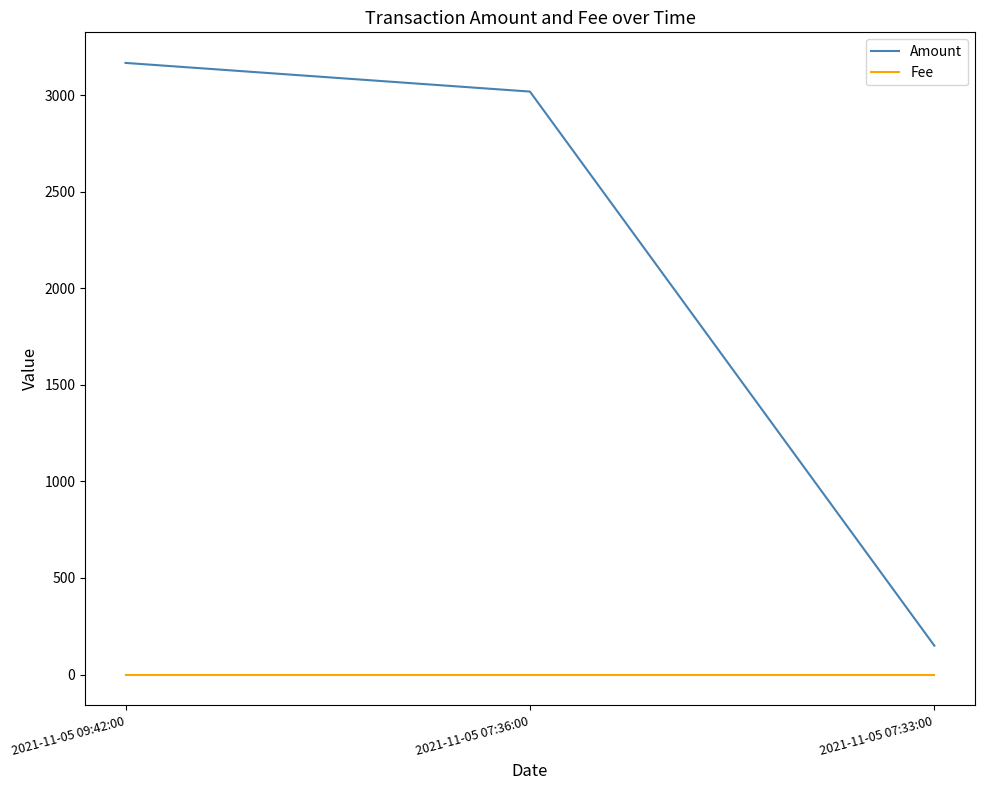

True or false: Amount has a value of 896.1 at 2021-11-05 09:42:00.

False